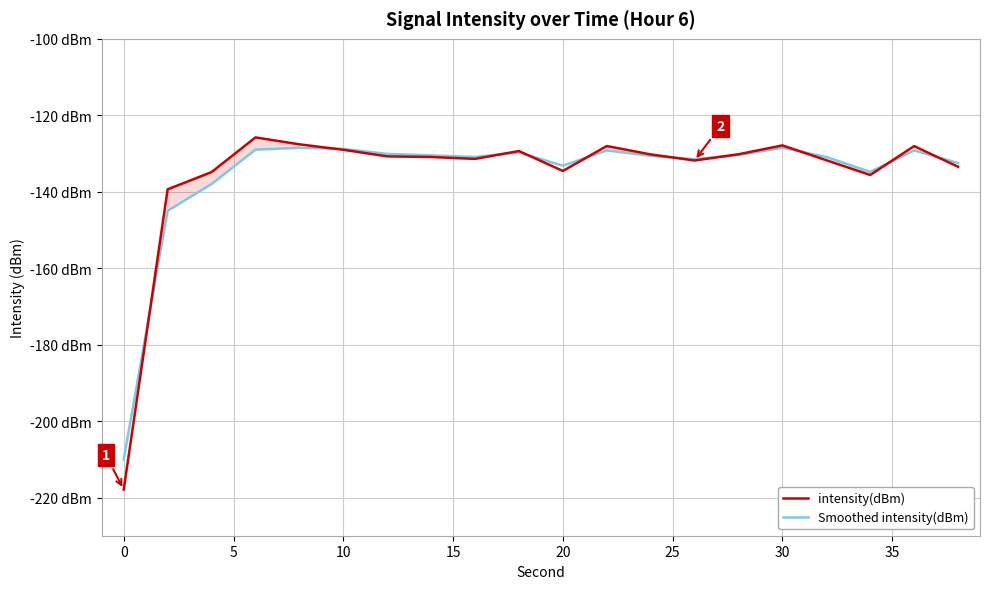

Is this an area chart (filled region under the line)?

No